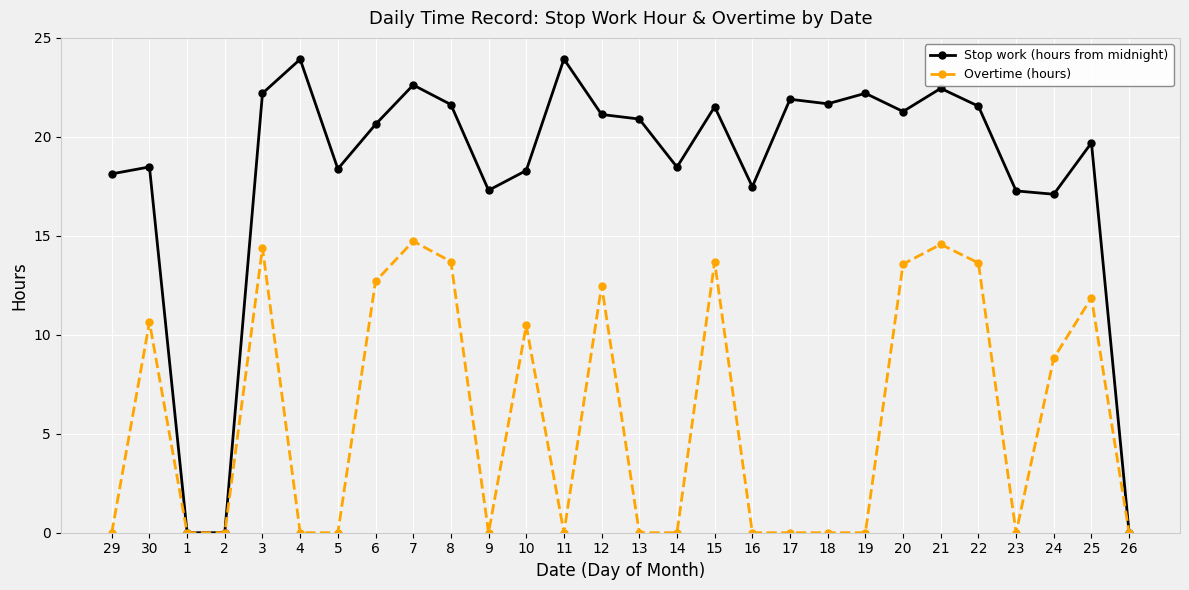

At 19, list the series in order from largest to smallest.

Stop work (hours from midnight), Overtime (hours)